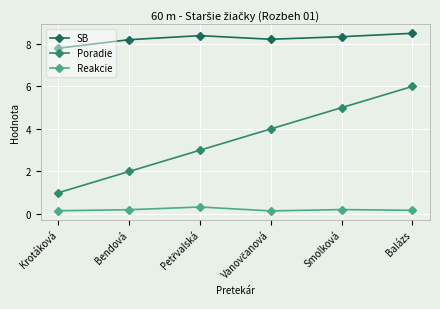

True or false: Reakcie has more than 0 points higher than both neighbors.

True